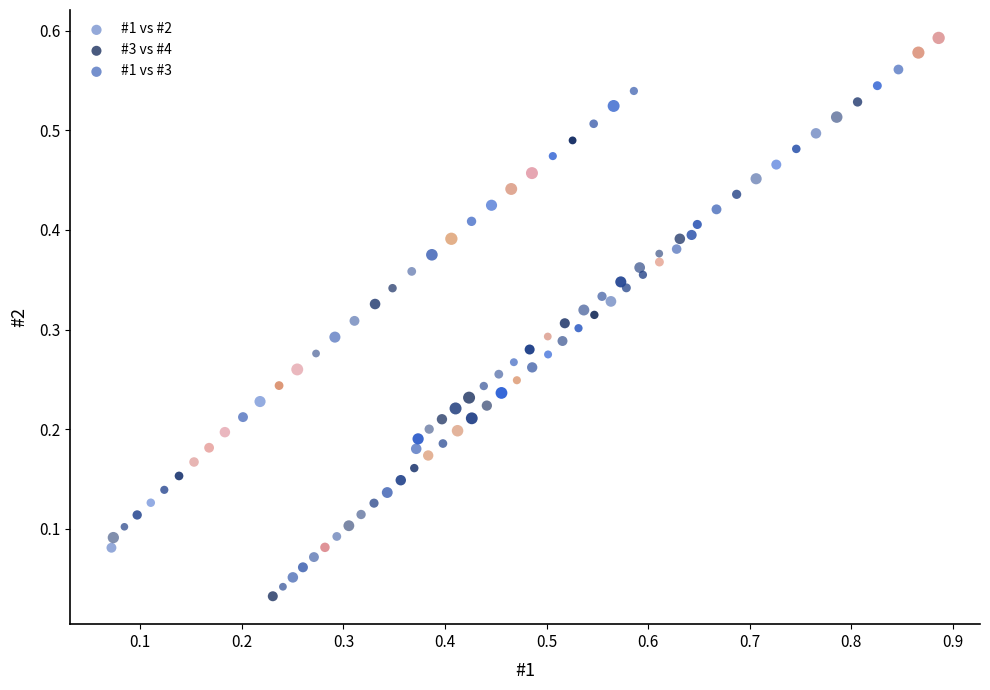

Which series reaches the minimum Y coordinate?

#3 vs #4